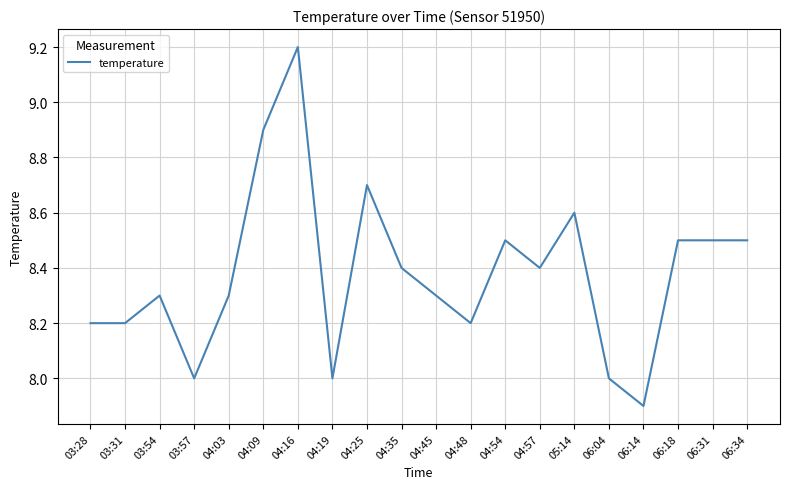

Which has a higher value, 03:31 or 04:35?

04:35